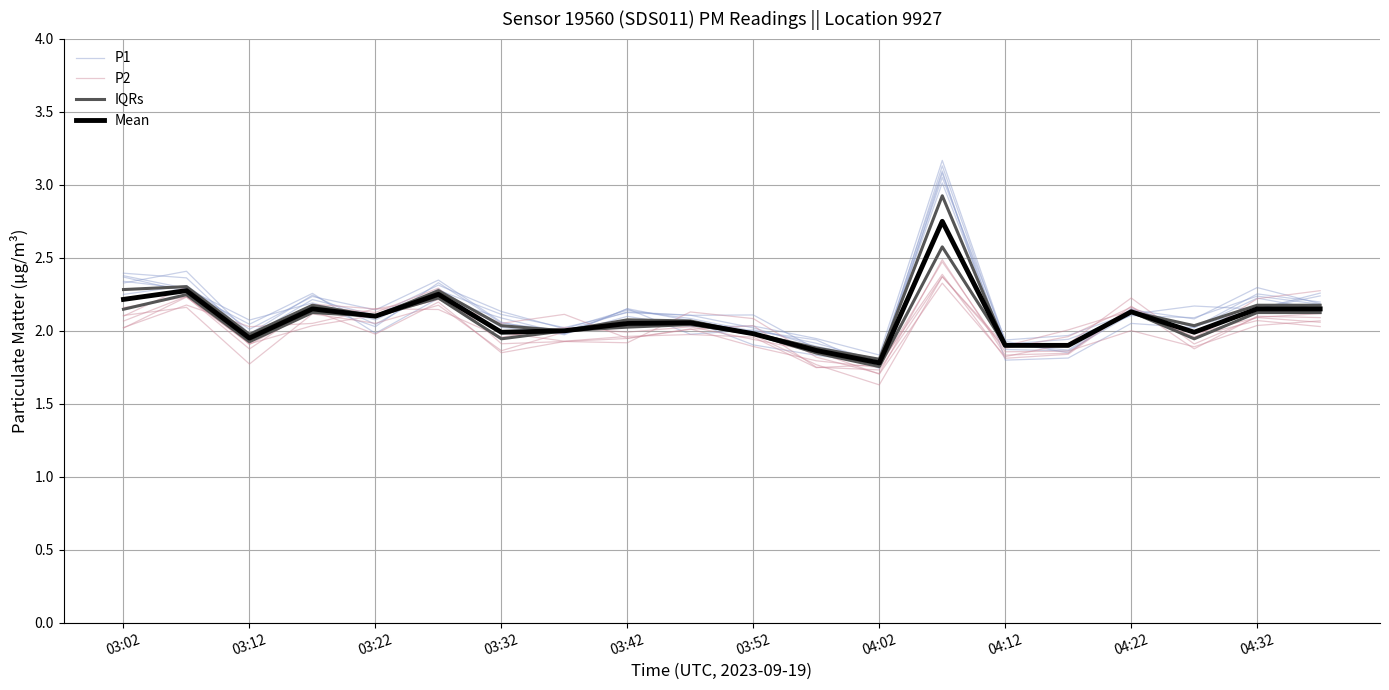

What is the difference between the highest and lowest values at 03:52?

0.1